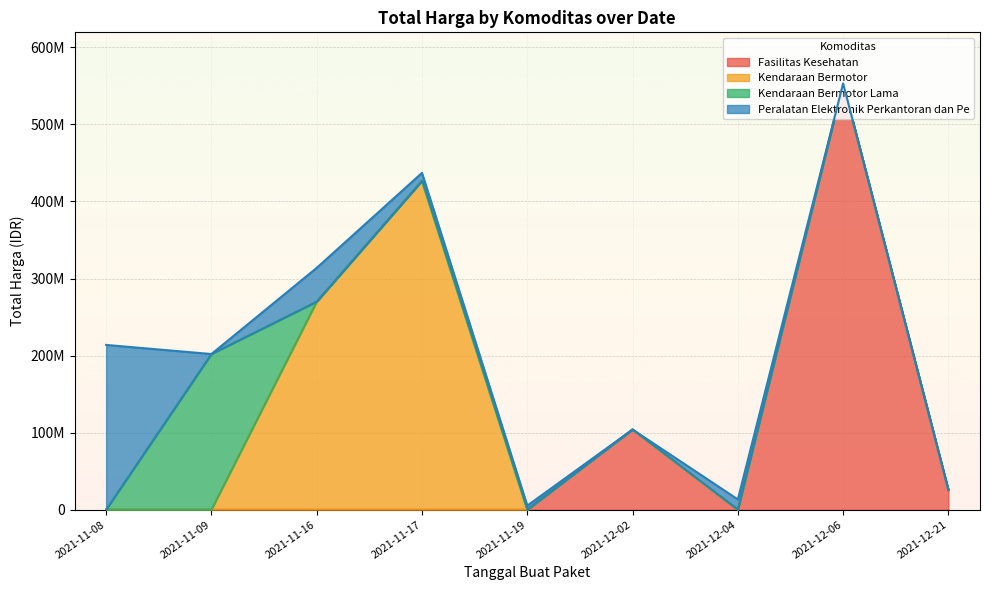

Reading left to right, transcribe all the data shown in this chart.

10062484	26136000	42149455	2599960	7529200	6052778	9511000	124900000	51612000	376595700	15125000	3746160	6777480	38810000	231100000	426700000	202000000	213825000	11879100	32000000	10374000	5267600	13345000